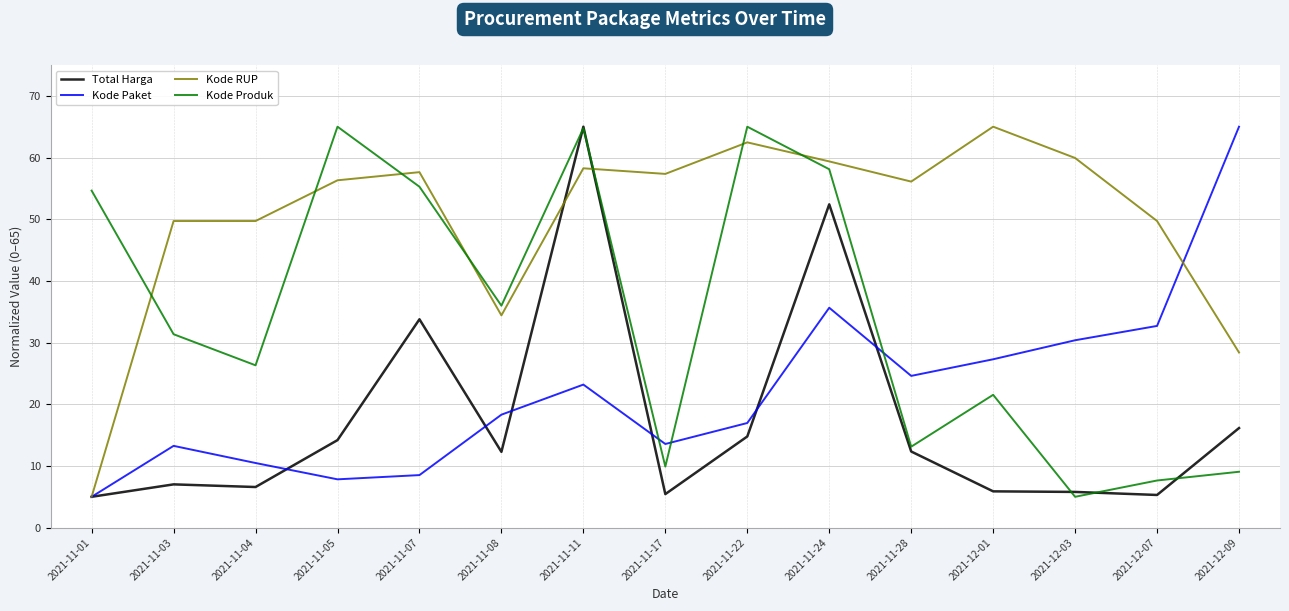

The Kode Paket series shows 5.2 at 2021-11-11. True or false?

False